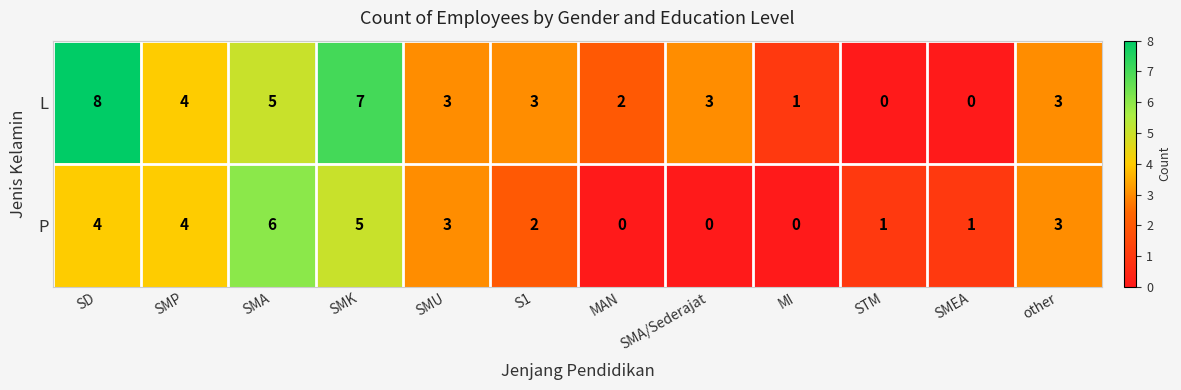

Rank the series by their average value, from highest to lowest.

L, P